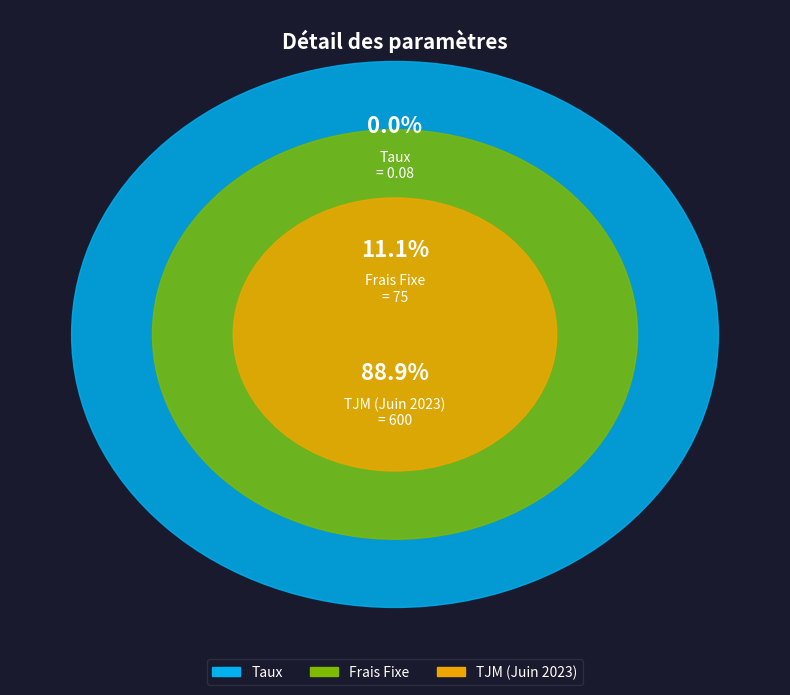

Is TJM (Juin 2023) the majority of the pie?

Yes